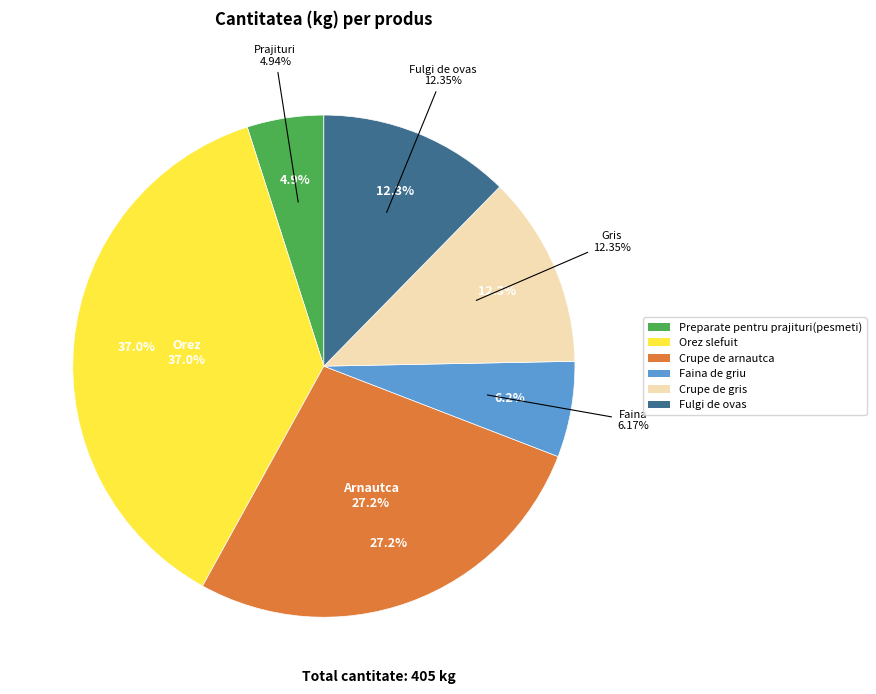

Do Faina de griu and Orez slefuit together represent more than half of the pie?

No